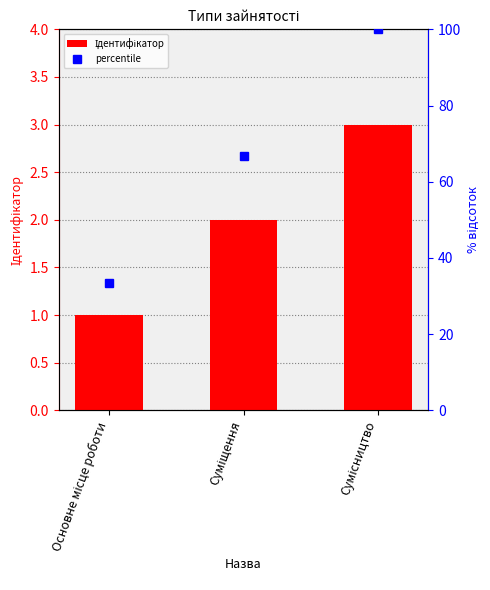

What is the label of the 3rd bar from the left?

Сумісництво